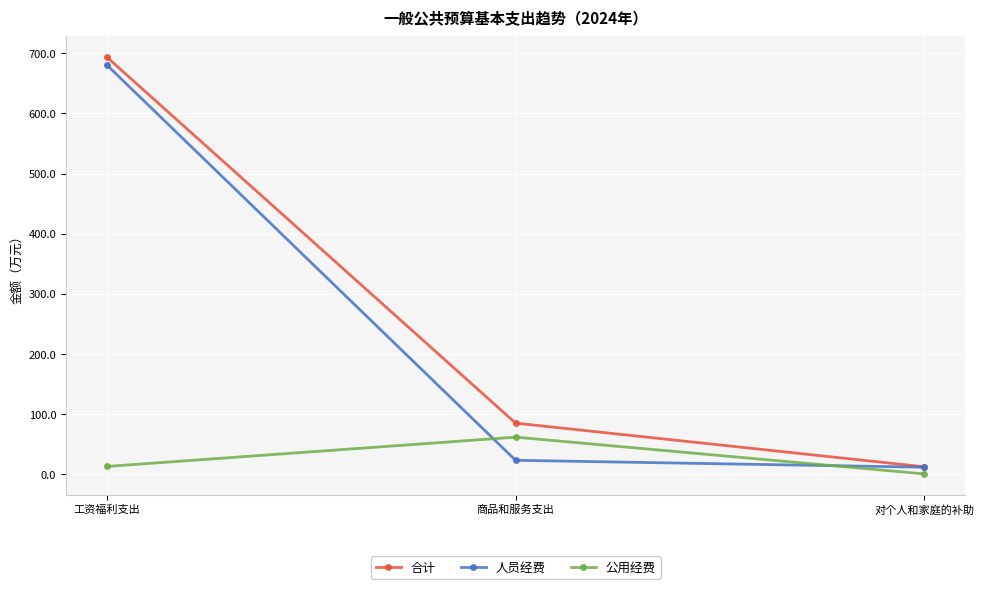

Which series changed the most between 商品和服务支出 and 对个人和家庭的补助?

合计